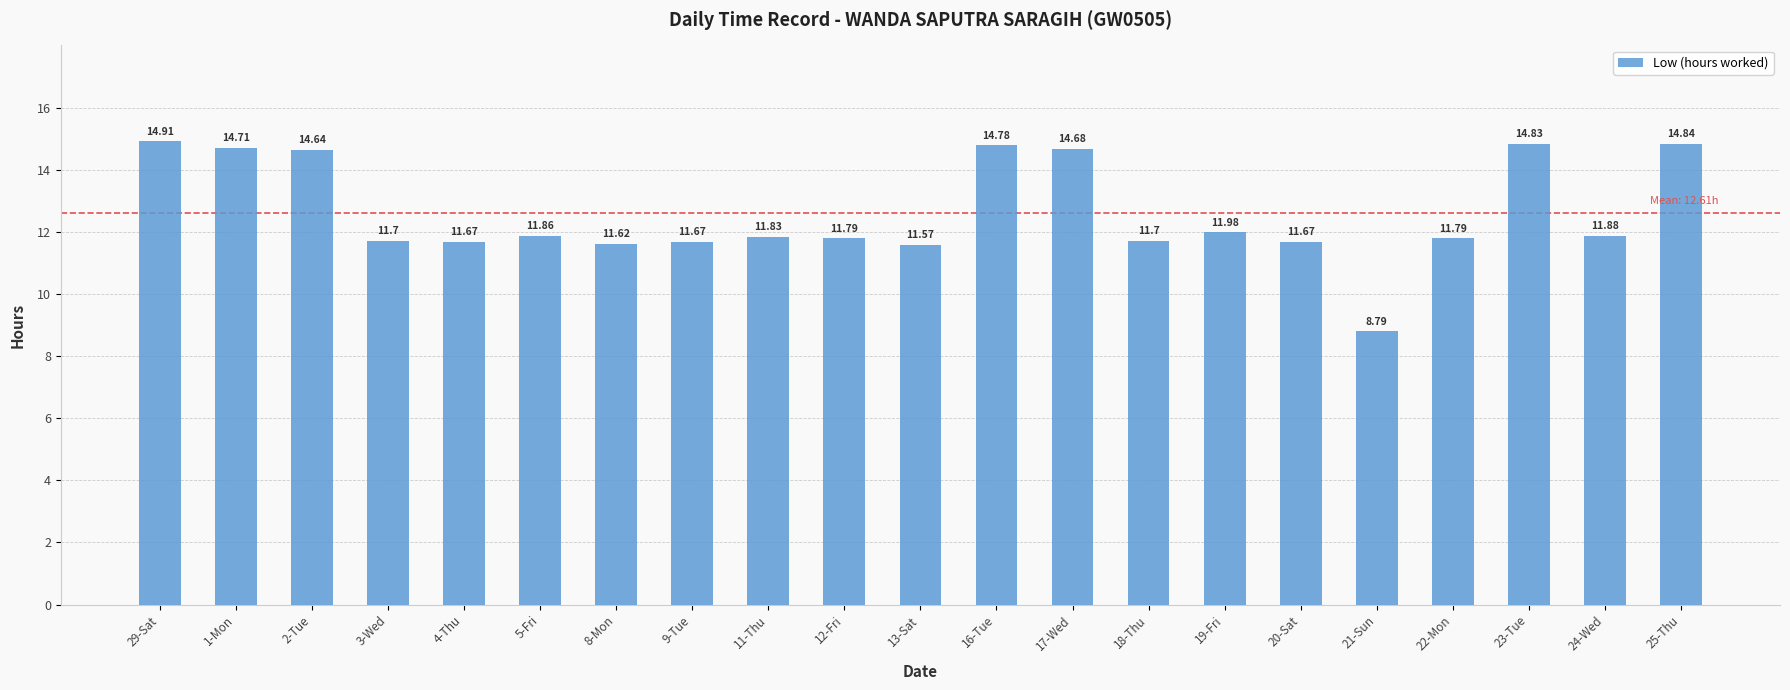

What is the difference between the second highest and second lowest values?

3.3